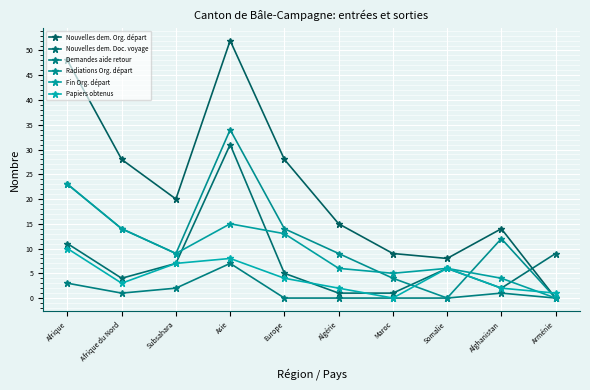

True or false: Demandes aide retour has a value of 1 at Afrique du Nord.

True